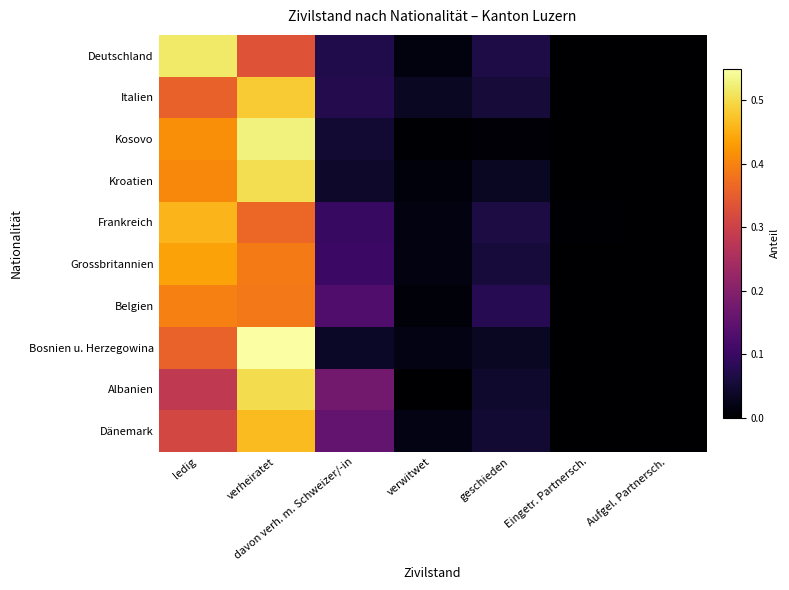

Rank the series by their maximum value, from highest to lowest.

Bosnien u. Herzegowina, Kosovo, Deutschland, Kroatien, Albanien, Italien, Dänemark, Frankreich, Grossbritannien, Belgien